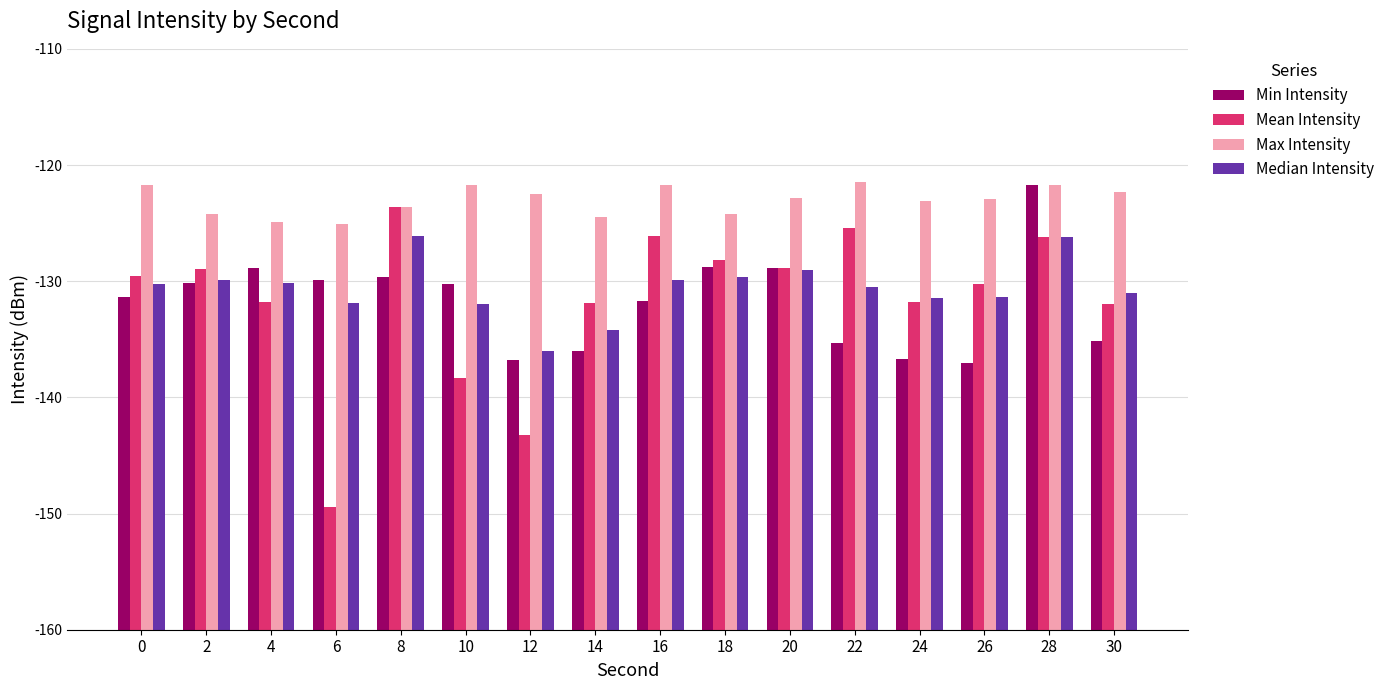

What is the difference between the second highest and minimum values in the Median Intensity series?

9.8